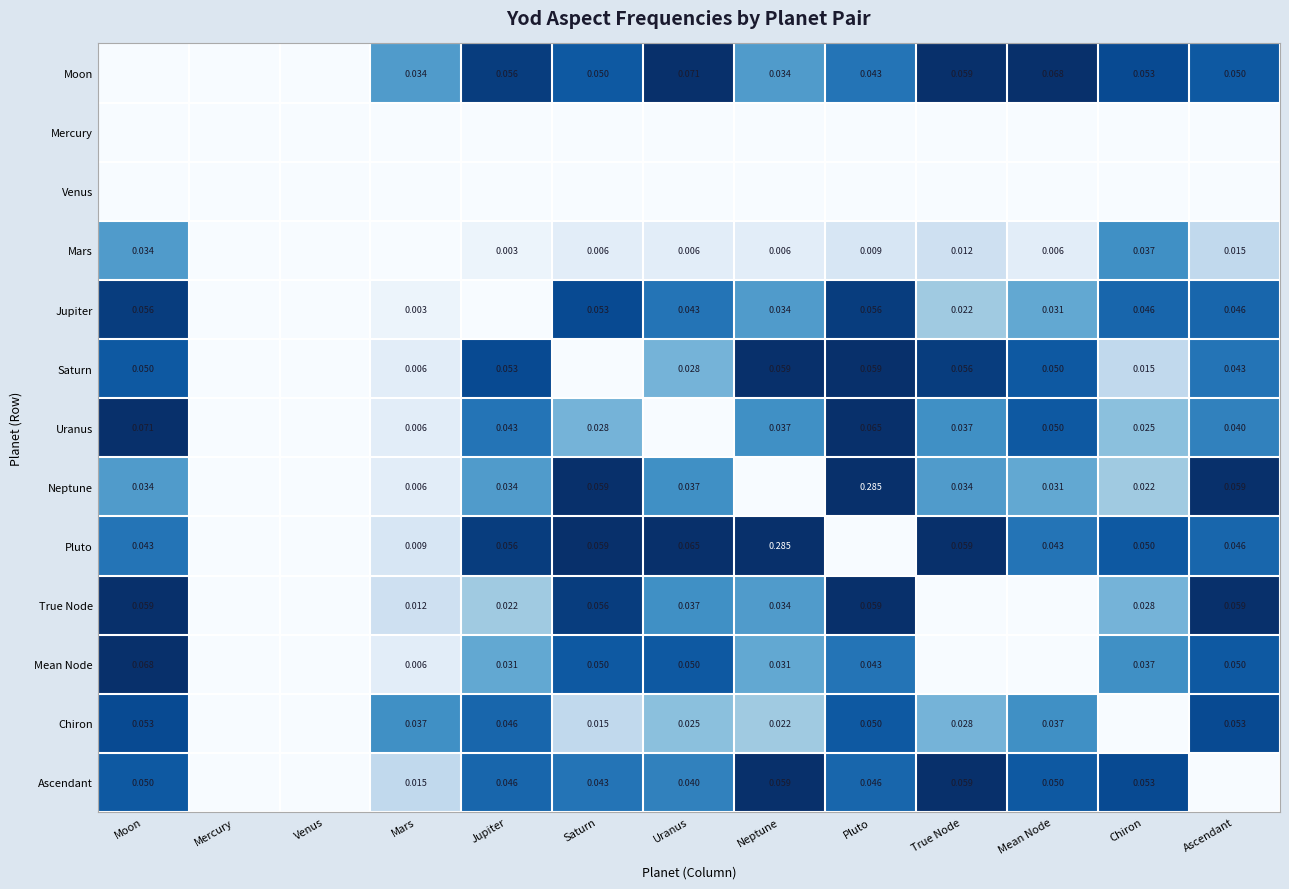

Is it true that Chiron equals 0.0 at True Node?

True